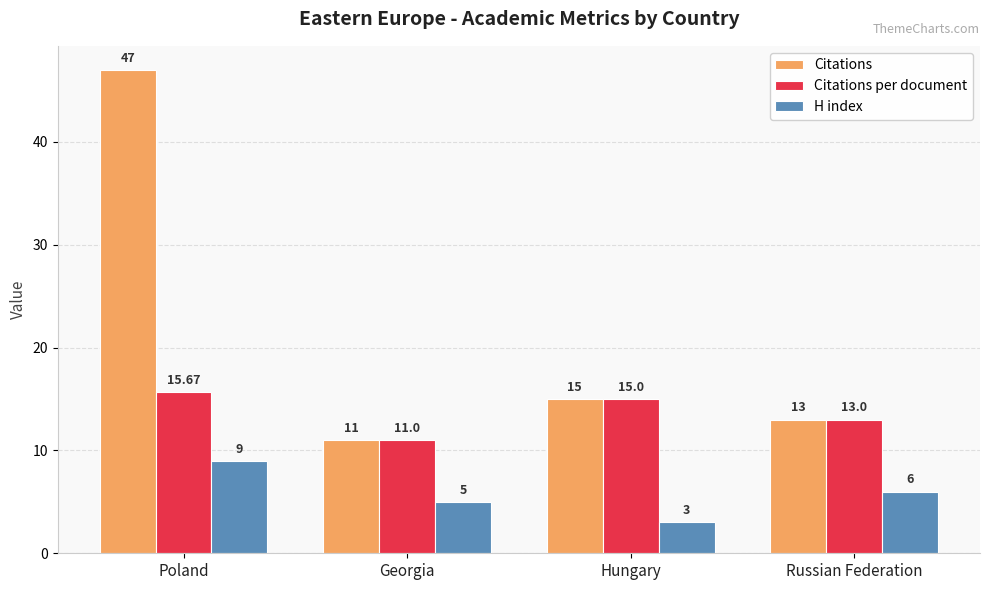

Which category has the highest value across all series?

Poland